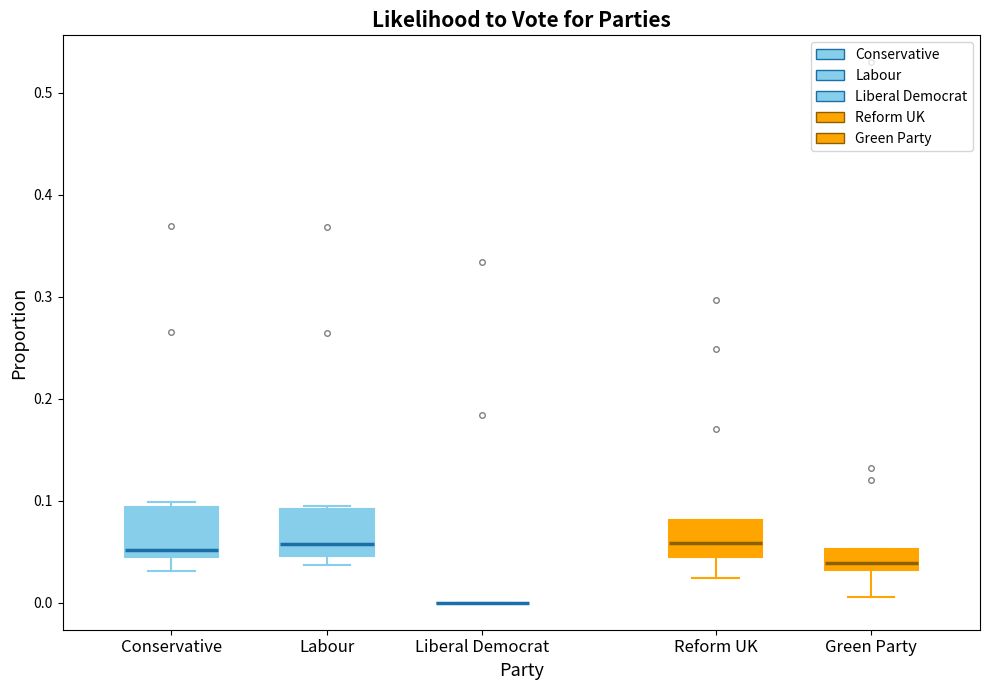

Where is the upper edge of the box for Conservative on the y-axis? The values are not printed on the chart, so give them approximately, as read against the axis.

0.09